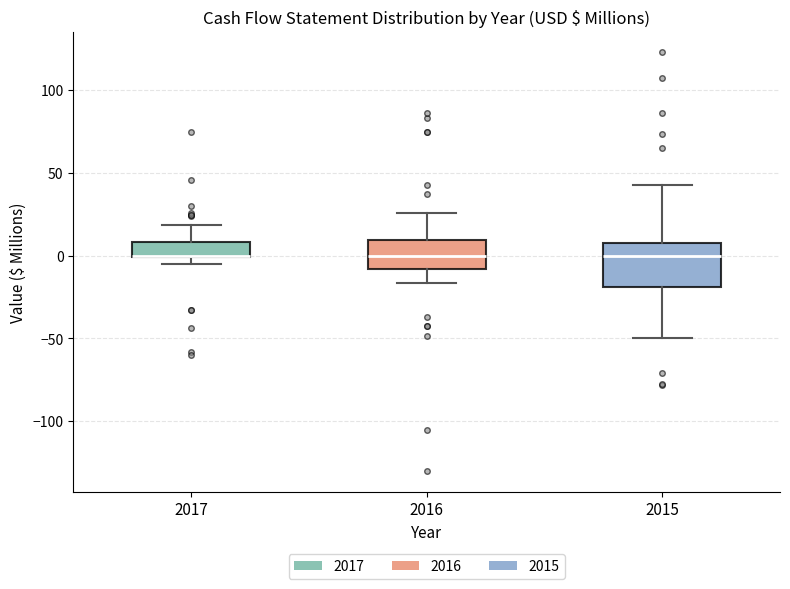

Which box is the tallest, from its lower edge to its upper edge?

2015